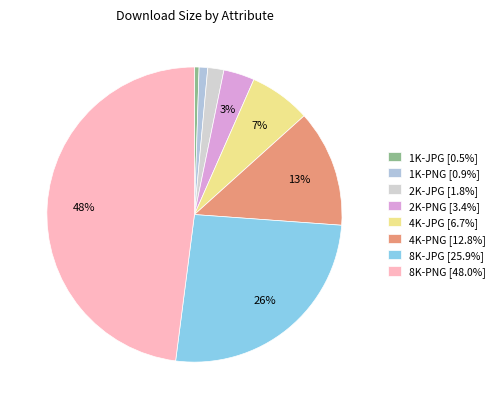

Combined, do 4K-PNG and 4K-JPG account for over 50%?

No